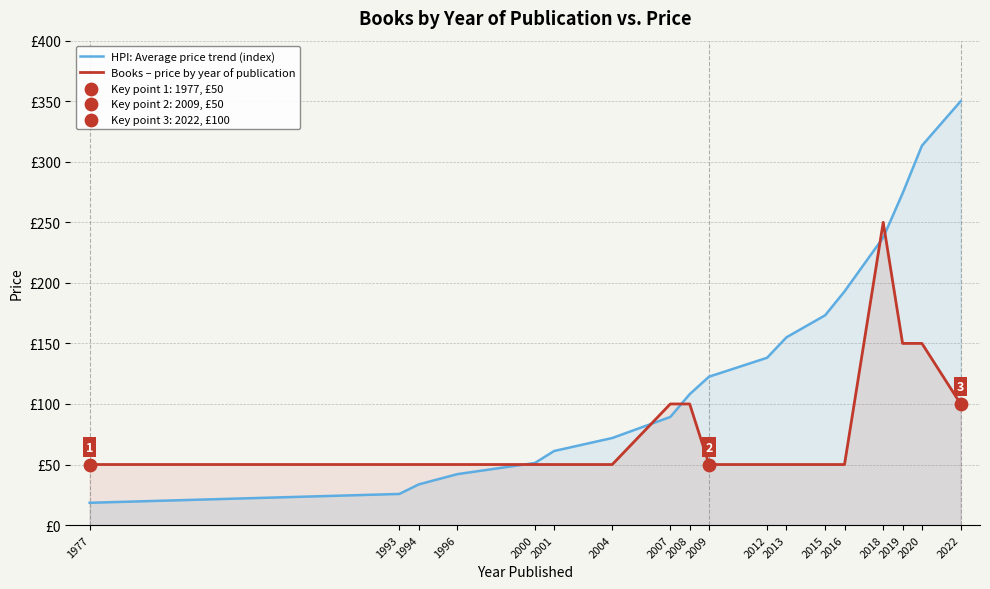

Which series has the largest Y range (max minus min)?

HPI: Average price trend (index)